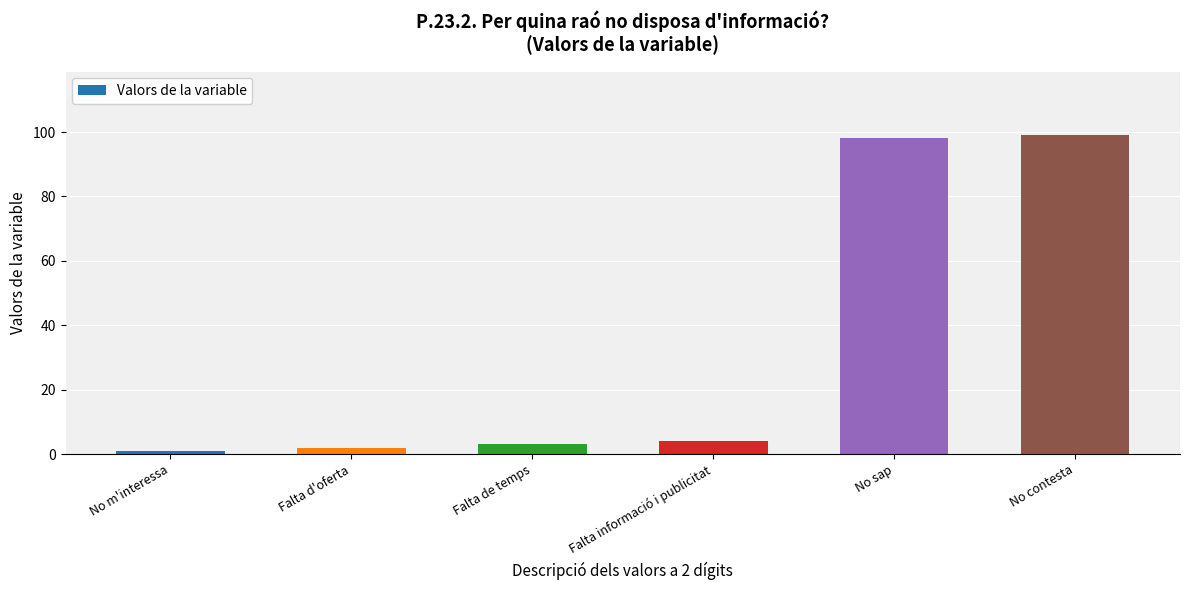

Reading left to right, what are all the values shown in this chart?

No m'interessa=1	Falta d'oferta=2	Falta de temps=3	Falta informació i publicitat=4	No sap=98	No contesta=99